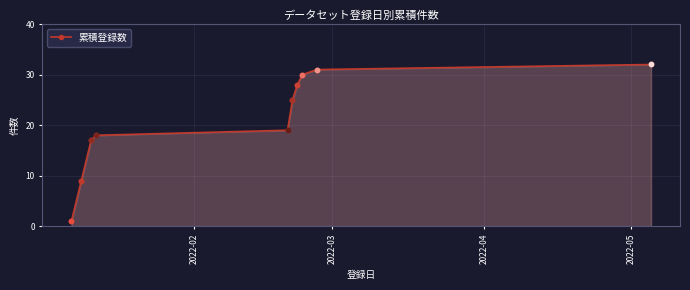

What is the value of the 6th point from the left?

25